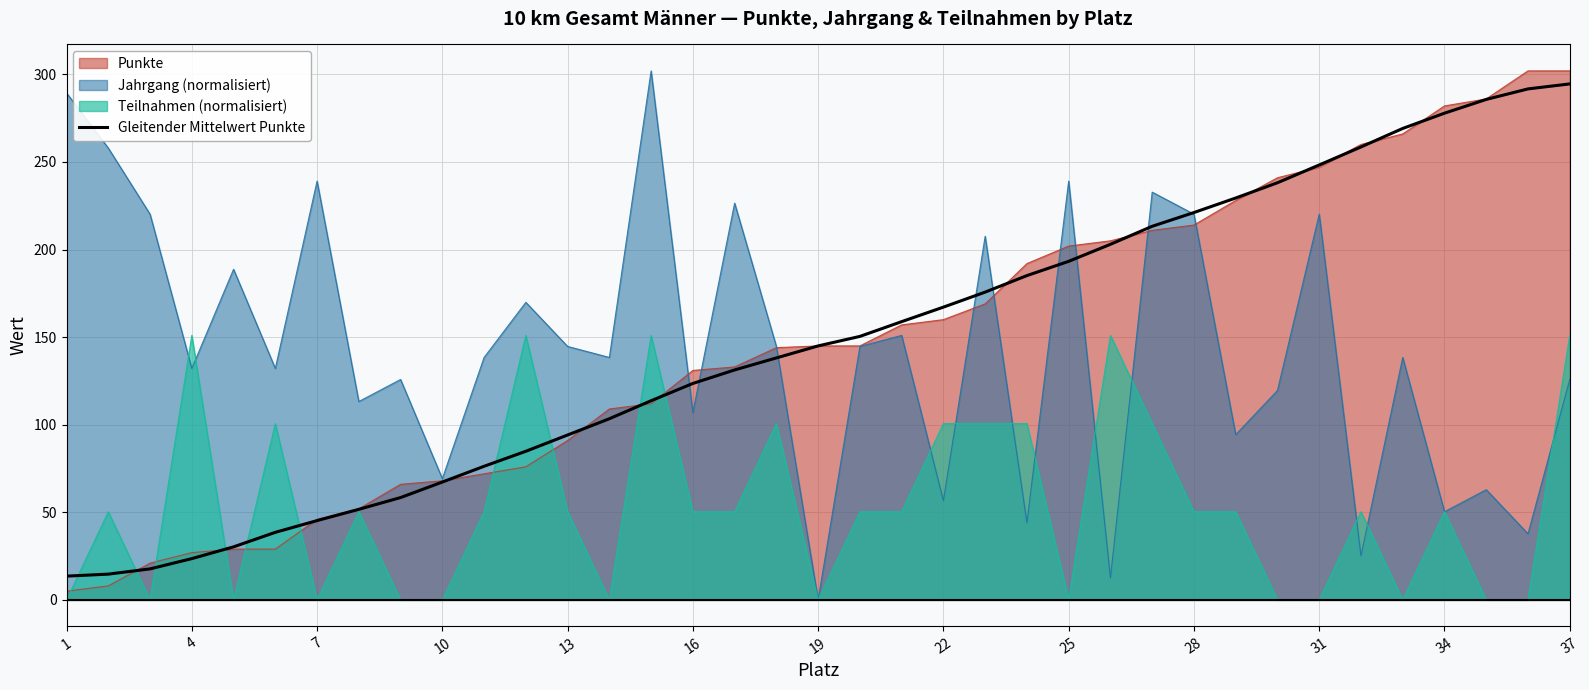

Reading left to right, what are all the values shown in this chart?

13.6	14.7	17.7	23.6	30.3	38.6	45.3	51.7	58.4	67.3	76.3	84.9	94.1	103.4	113.7	123.6	131.3	138.1	145.0	150.4	158.9	167.1	175.7	185.1	193.3	203.0	213.3	221.1	229.4	238.1	248.3	258.6	269.1	277.9	285.7	291.7	294.6